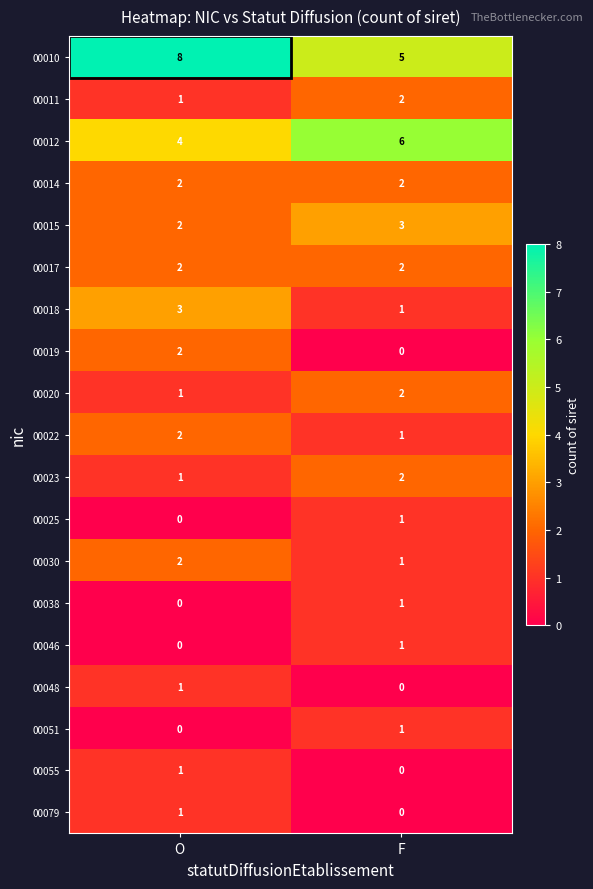

Which category has the highest value across all series?

O